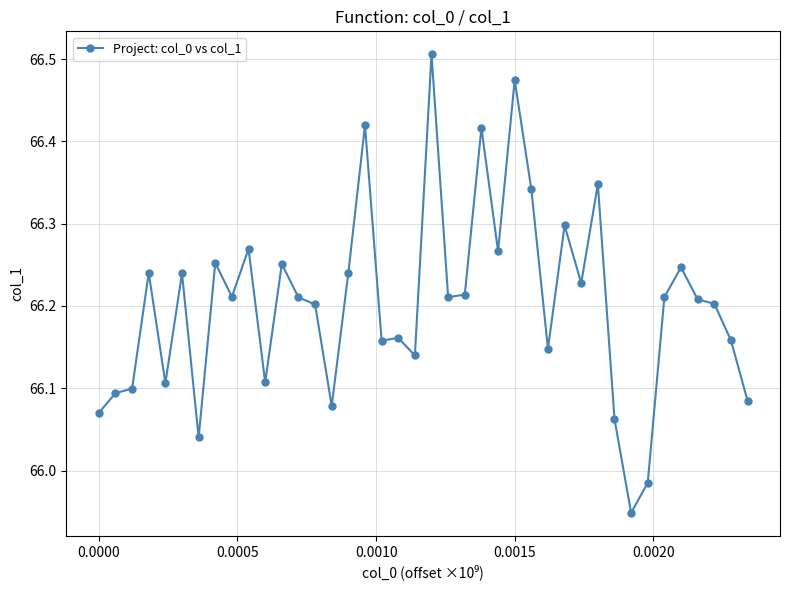

True or false: there are more than 1 points higher than both neighbors.

True